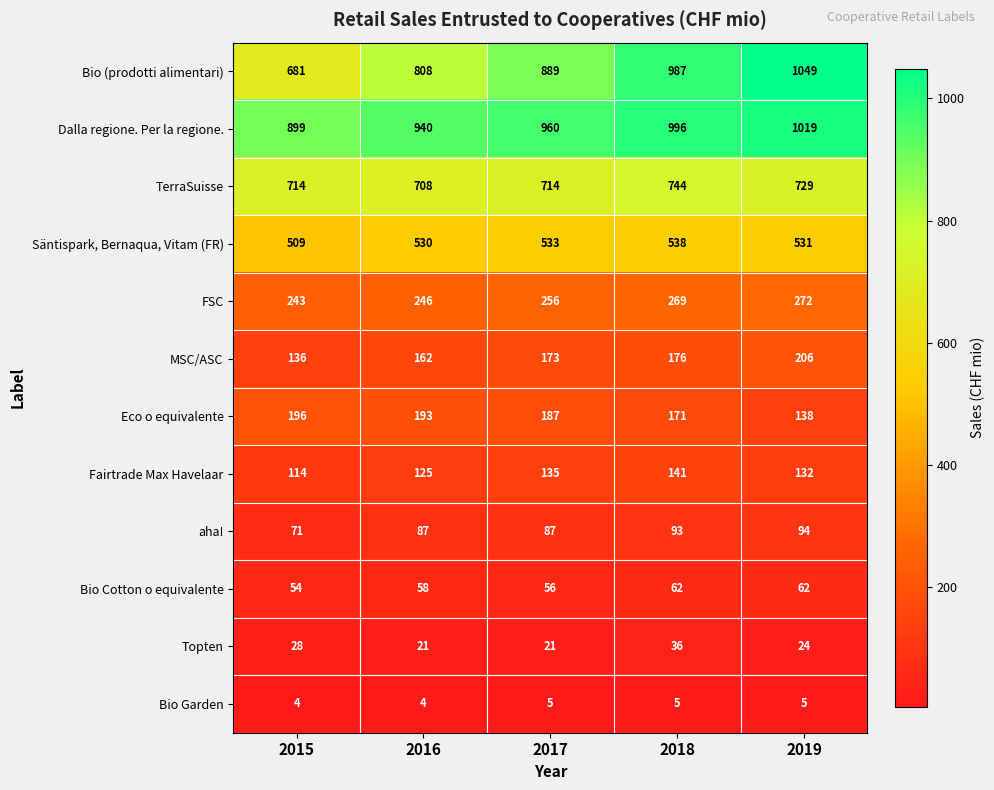

How many Bio Garden values are between 4 and 5?

5